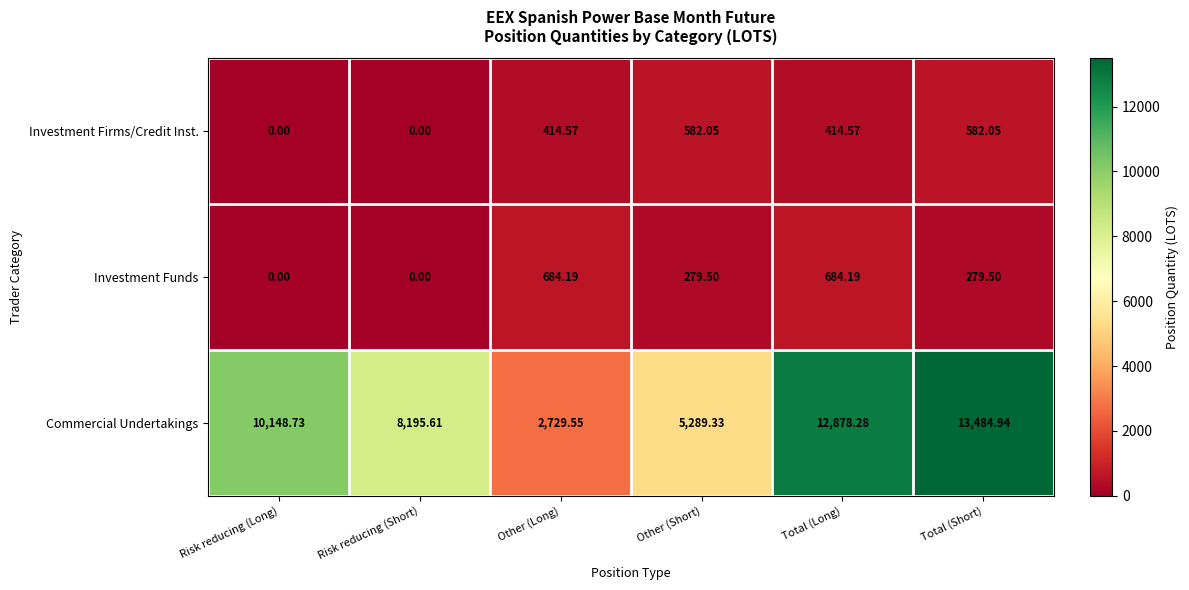

Where is Commercial Undertakings nearest to the value 8107?

Risk reducing (Short)